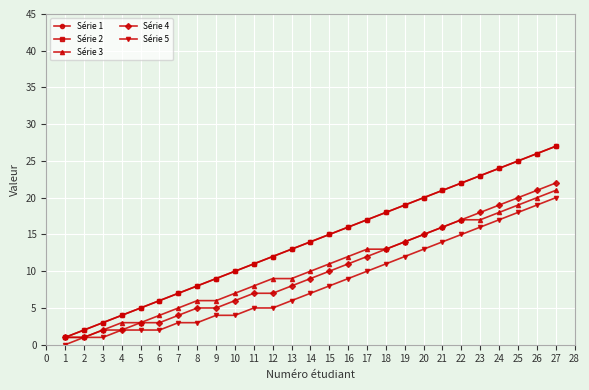

True or false: Série 3 and Série 2 intersect in this chart.

False